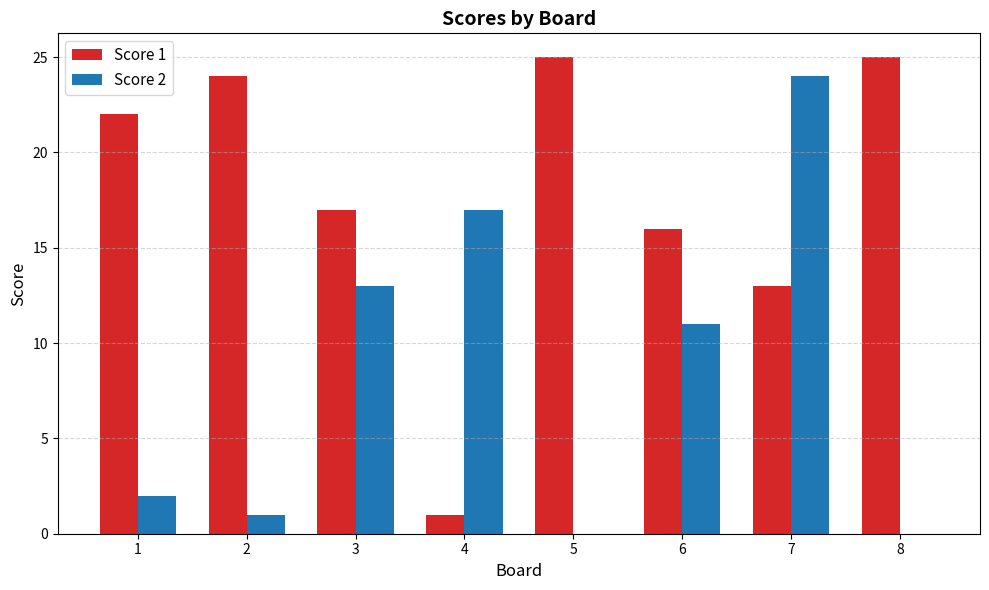

The value of Score 1 at 6 is 8. True or false?

False